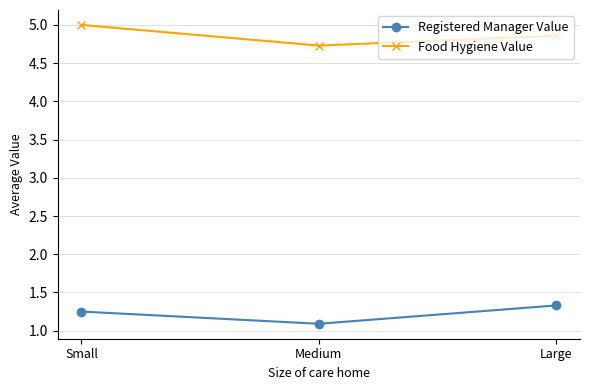

How many lines are shown in the chart?

2